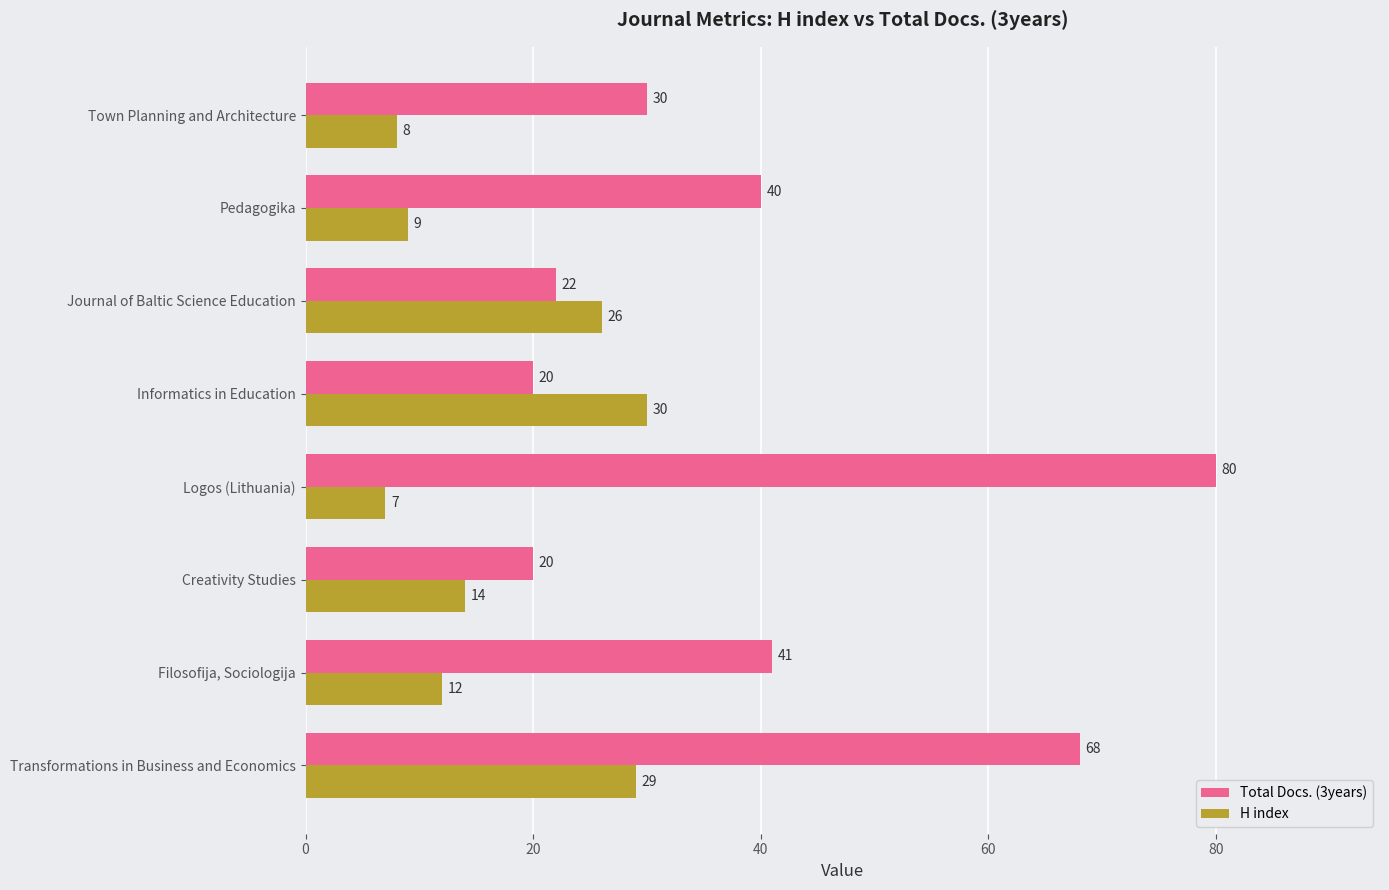

What are all the series names shown in the legend?

Total Docs. (3years), H index